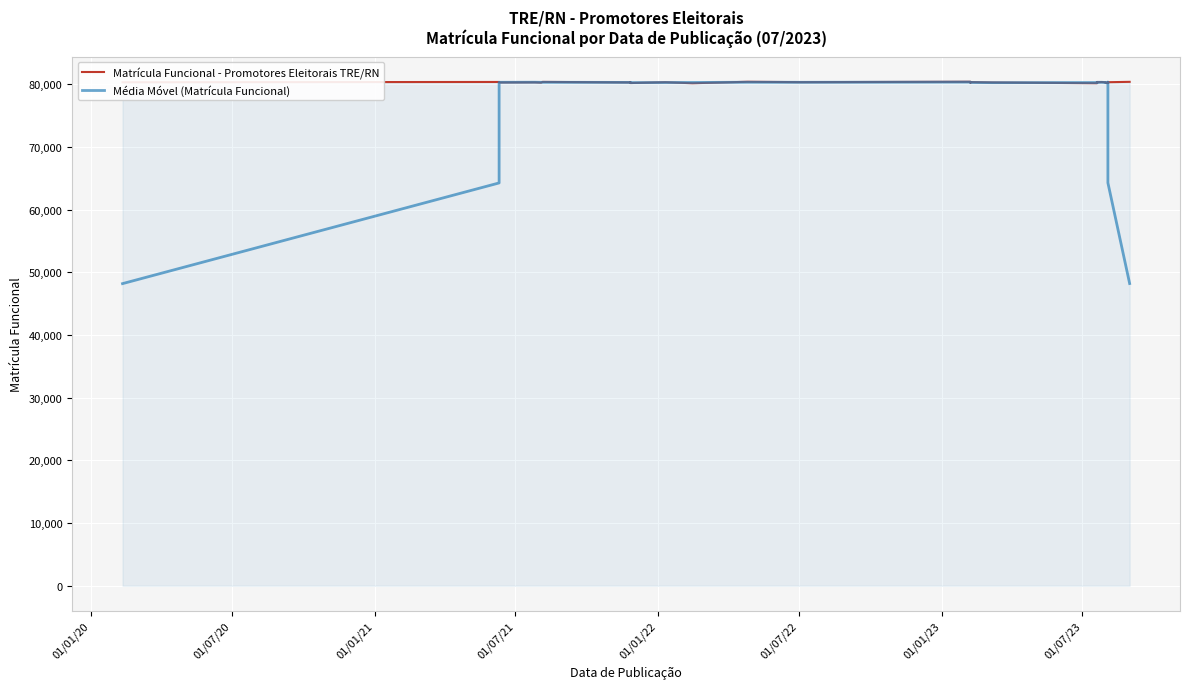

At how many categories does at least one series exceed 66003?

34